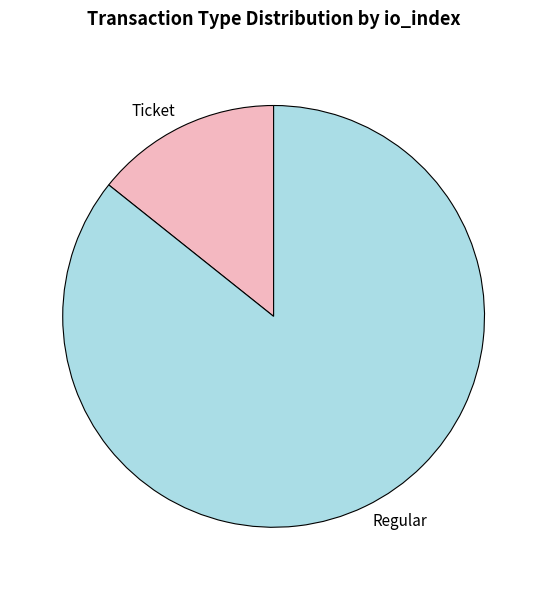

True or false: Regular accounts for 97% of the total.

False